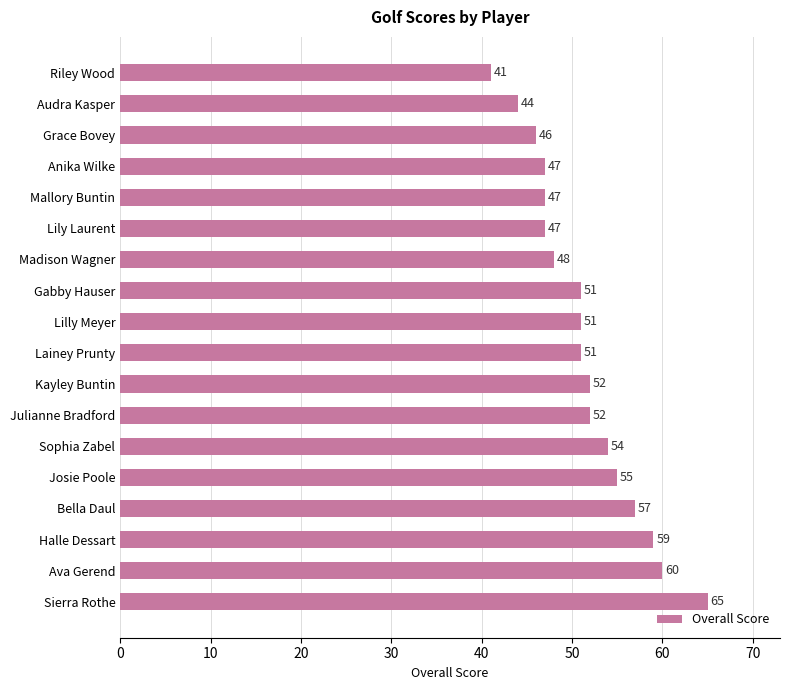

What is the minimum value shown in the chart?

41